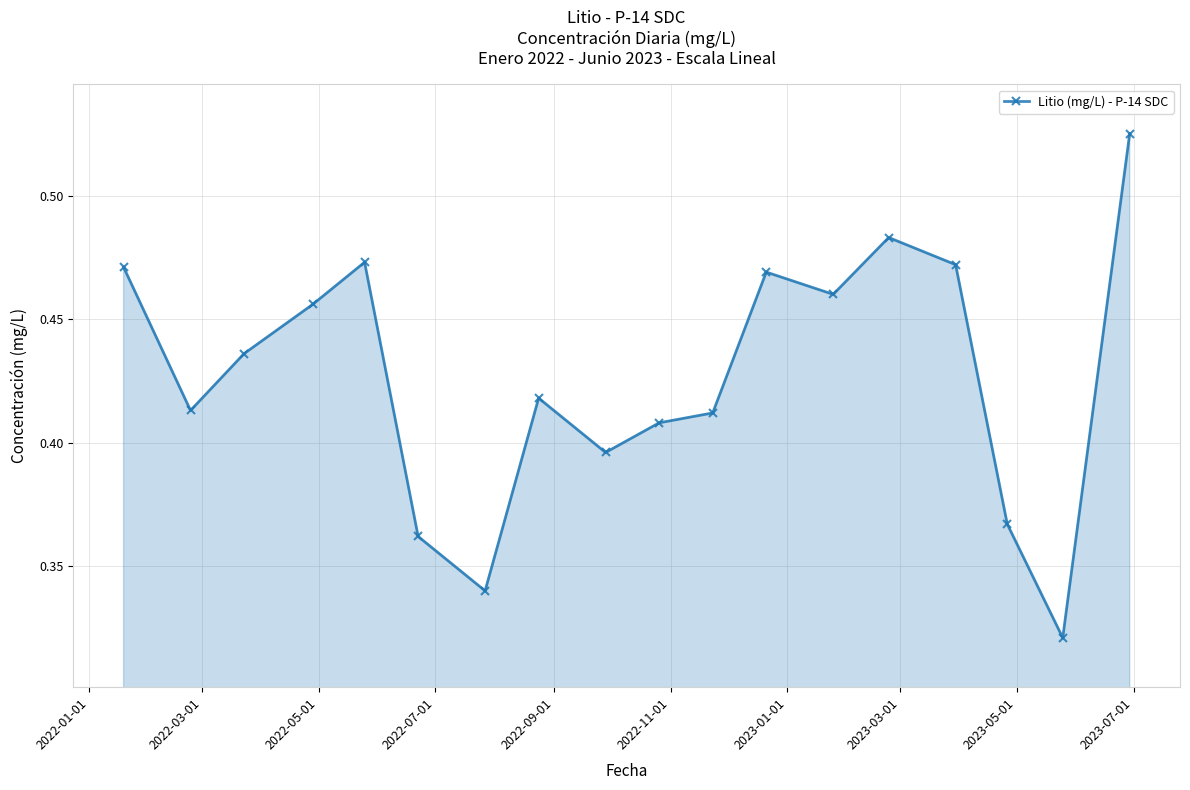

How many values are between 0 and 1?

18